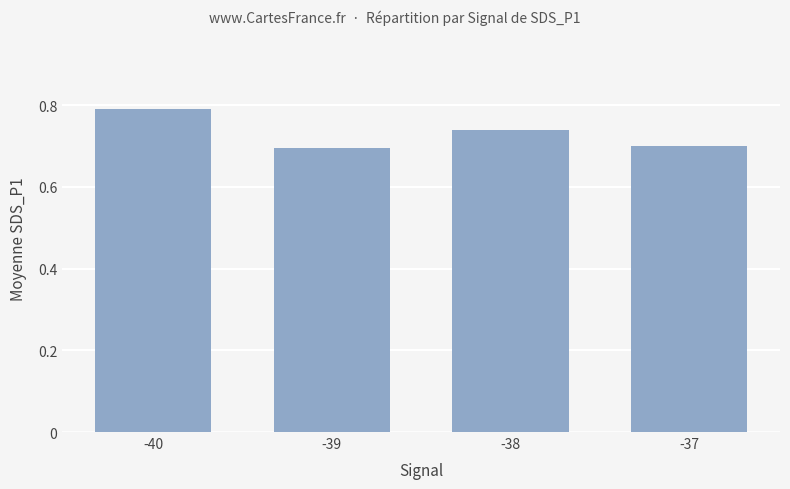

True or false: the data shows 0.5 at -40.

False